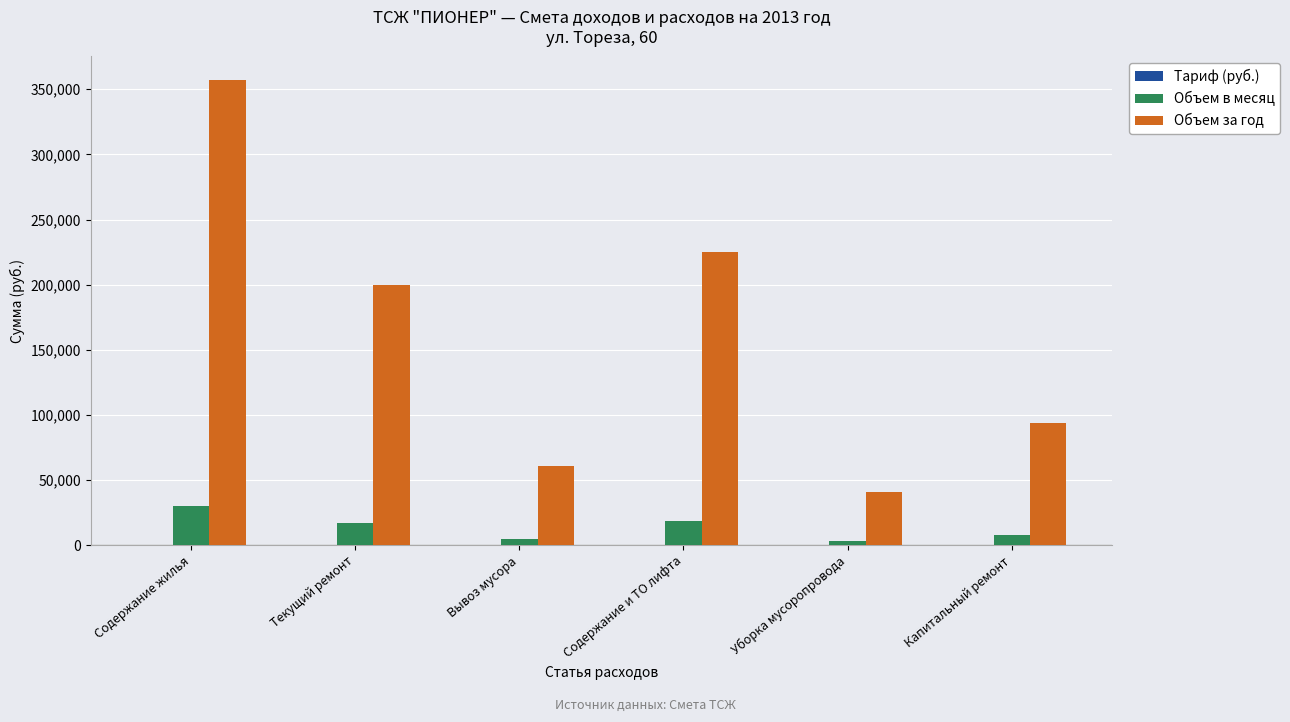

What is the sum of all Объем за год values?

977943.5